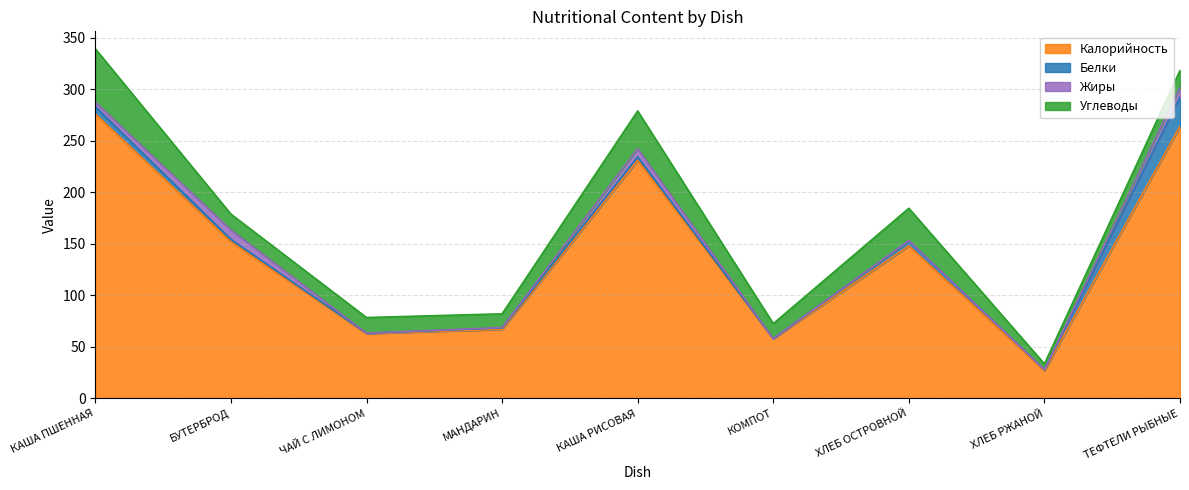

Where is the first local minimum for Углеводы?

МАНДАРИН